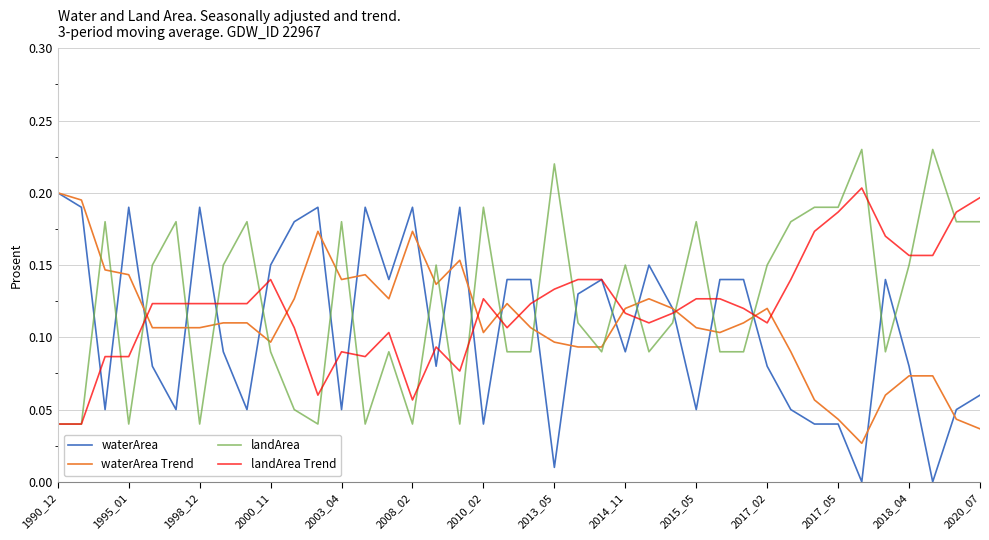

True or false: landArea Trend and waterArea cross at least once.

True